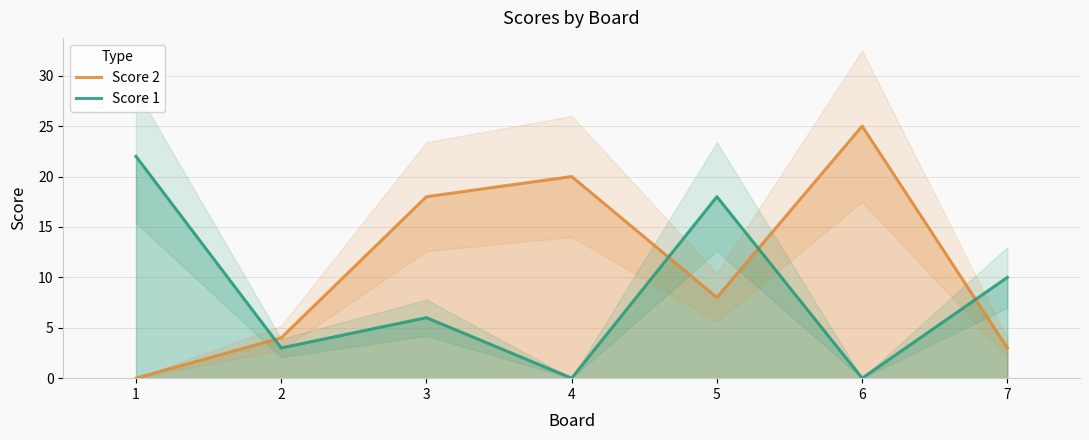

What value does the Score 1 series have at 3?

6